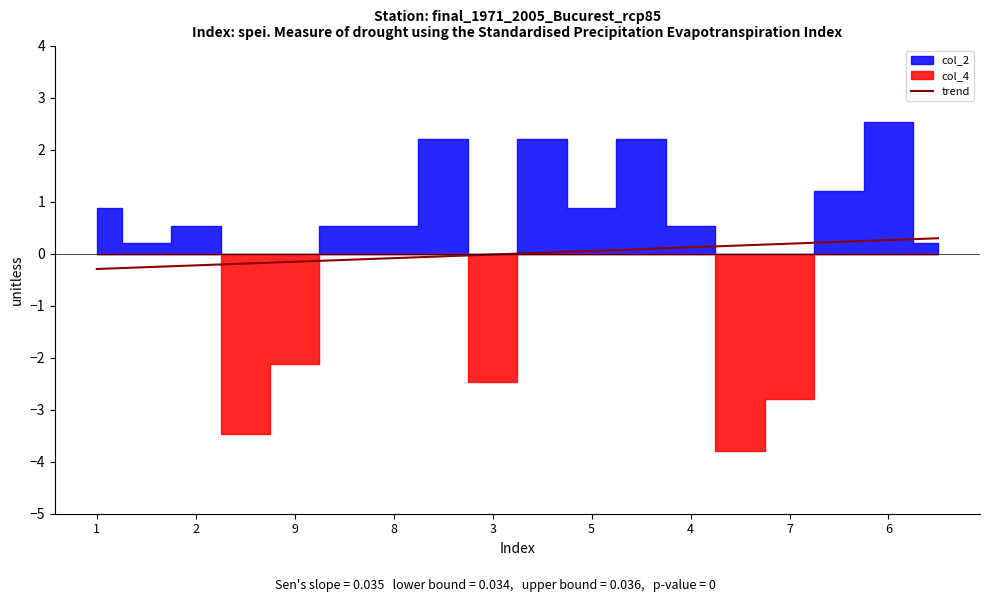

What is the lowest value of the trend series?

-0.3